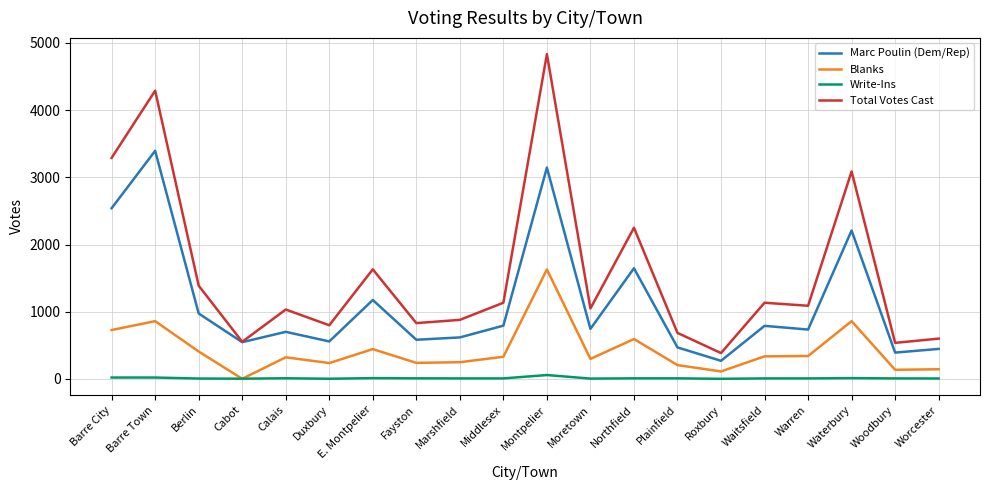

The value of Write-Ins at Plainfield is 9. True or false?

True